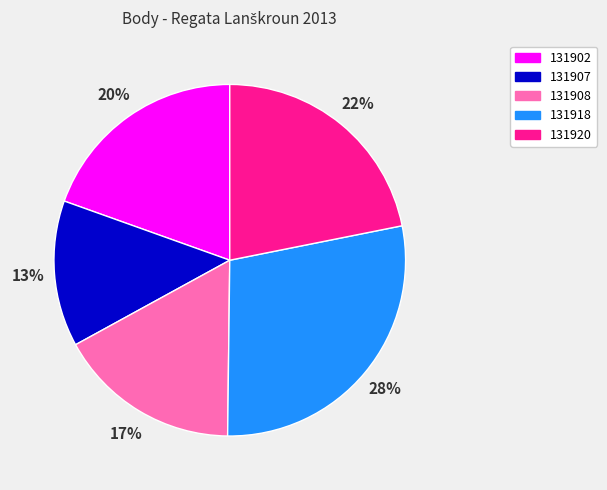

To the nearest percent, what is the difference between the largest and smallest slice percentages?

15%